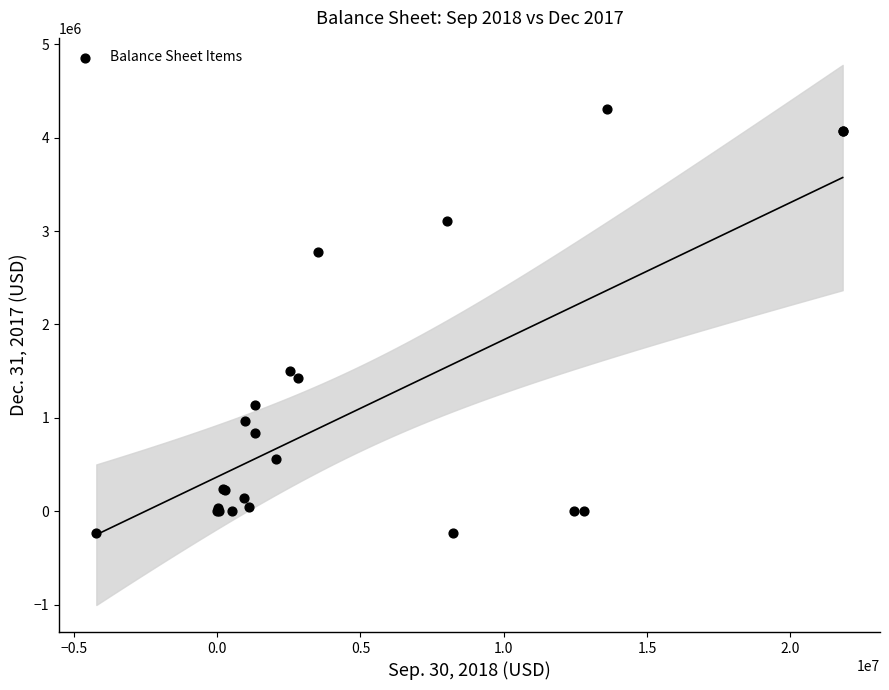

What Y value in the scatter plot is closest to 2033913?

1498301